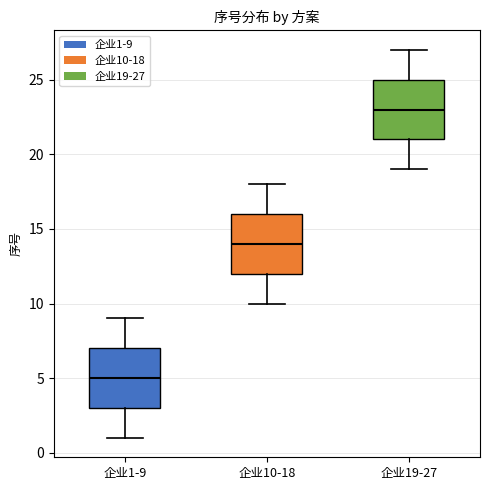

Reading left to right, transcribe this box plot: for each box, give where its median line is, the range the box spans, and where its two whiskers end, as read against the y-axis. The values are not printed on the chart, so give them approximately, as read against the axis.

企业1-9: median 5, box 3 to 7, whiskers 1 to 9
企业10-18: median 14, box 12 to 16, whiskers 10 to 18
企业19-27: median 23, box 21 to 25, whiskers 19 to 27